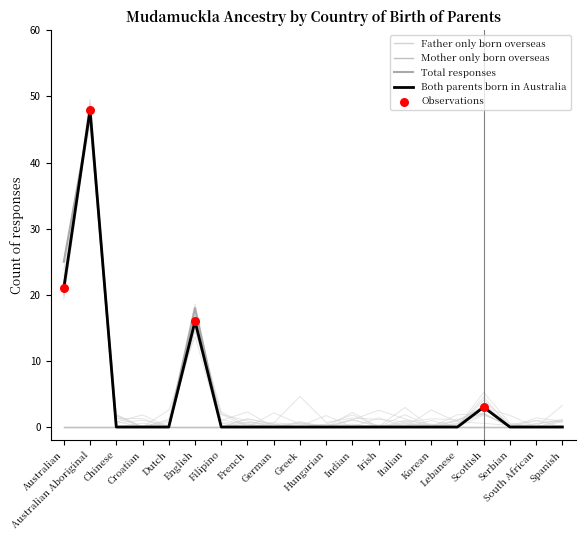

Which series has the largest Y range (max minus min)?

Both parents born in Australia